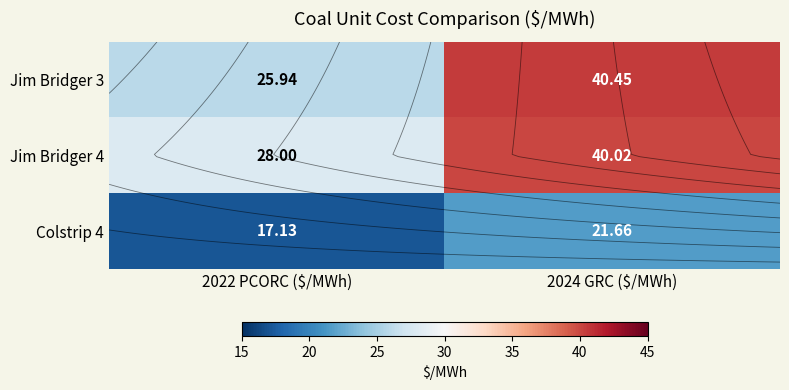

At how many categories does at least one series exceed 19?

2